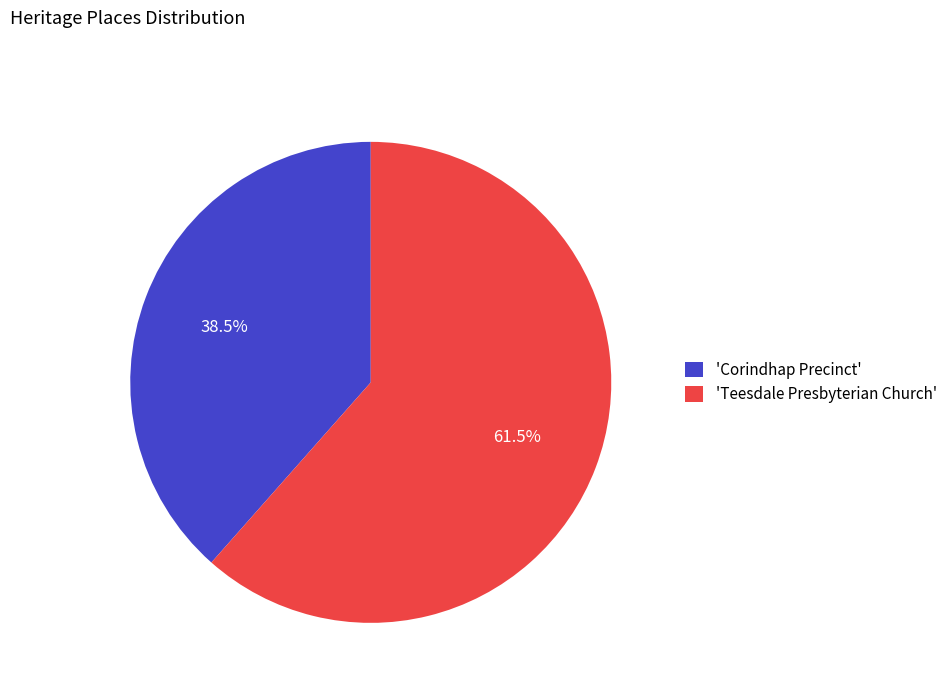

Which category has the biggest portion of the pie?

'Teesdale Presbyterian Church'